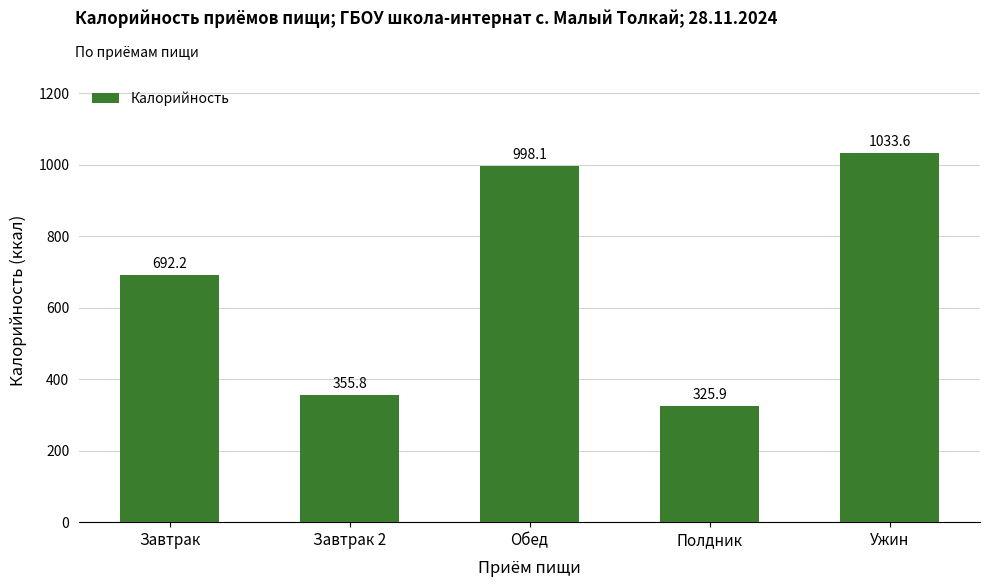

Rank the categories by value from lowest to highest.

Полдник, Завтрак 2, Завтрак, Обед, Ужин